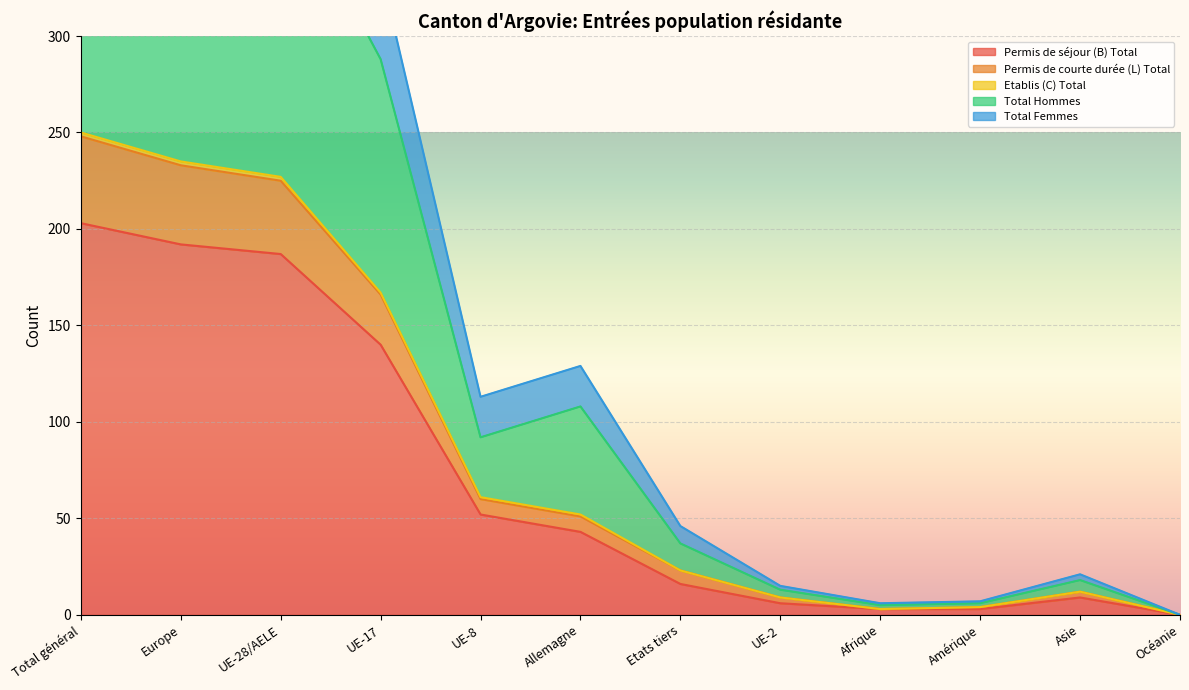

At which label does Permis de séjour (B) Total reach its peak?

Total général